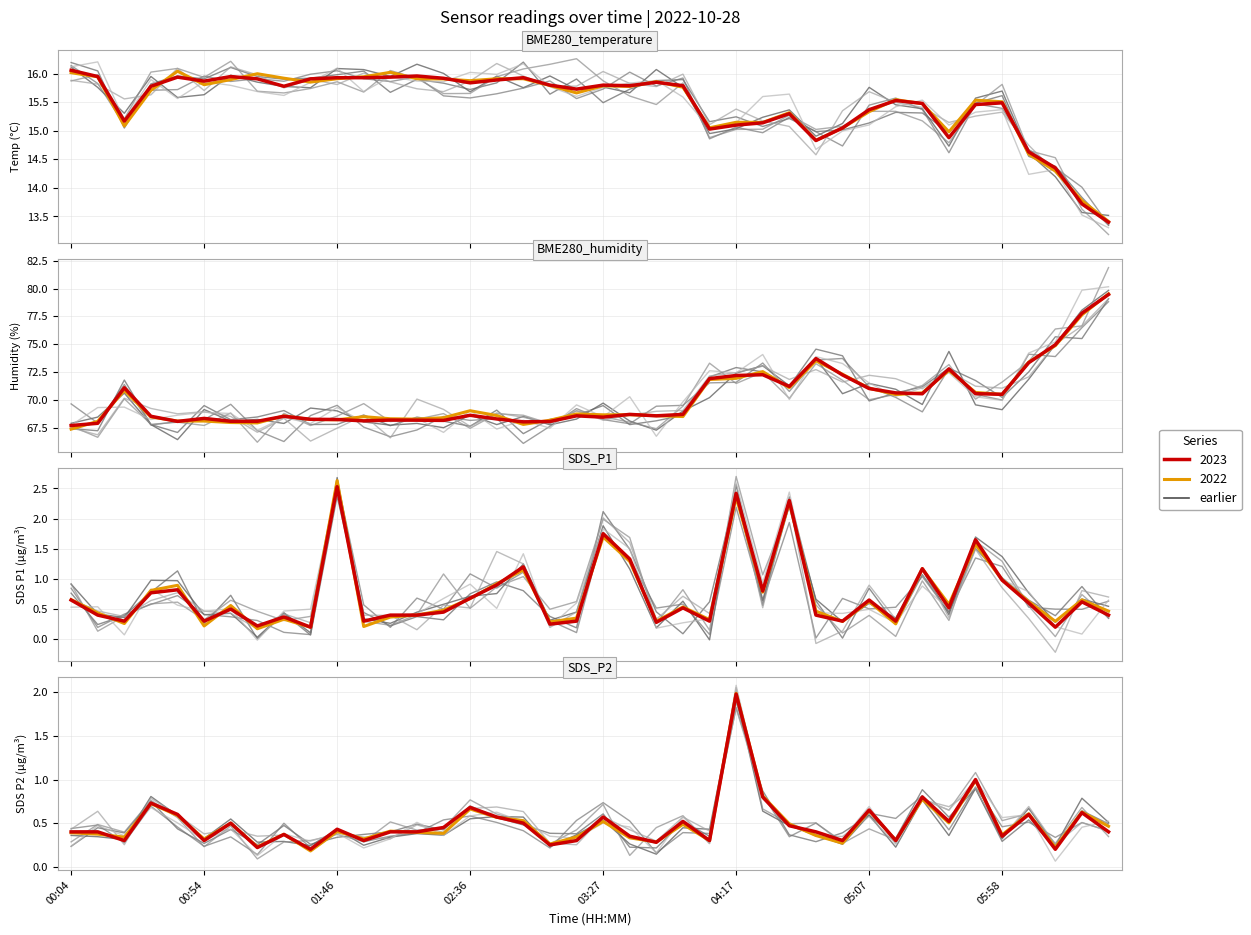

What is the difference between the maximum and minimum values in the SDS_P2 series?

1.8